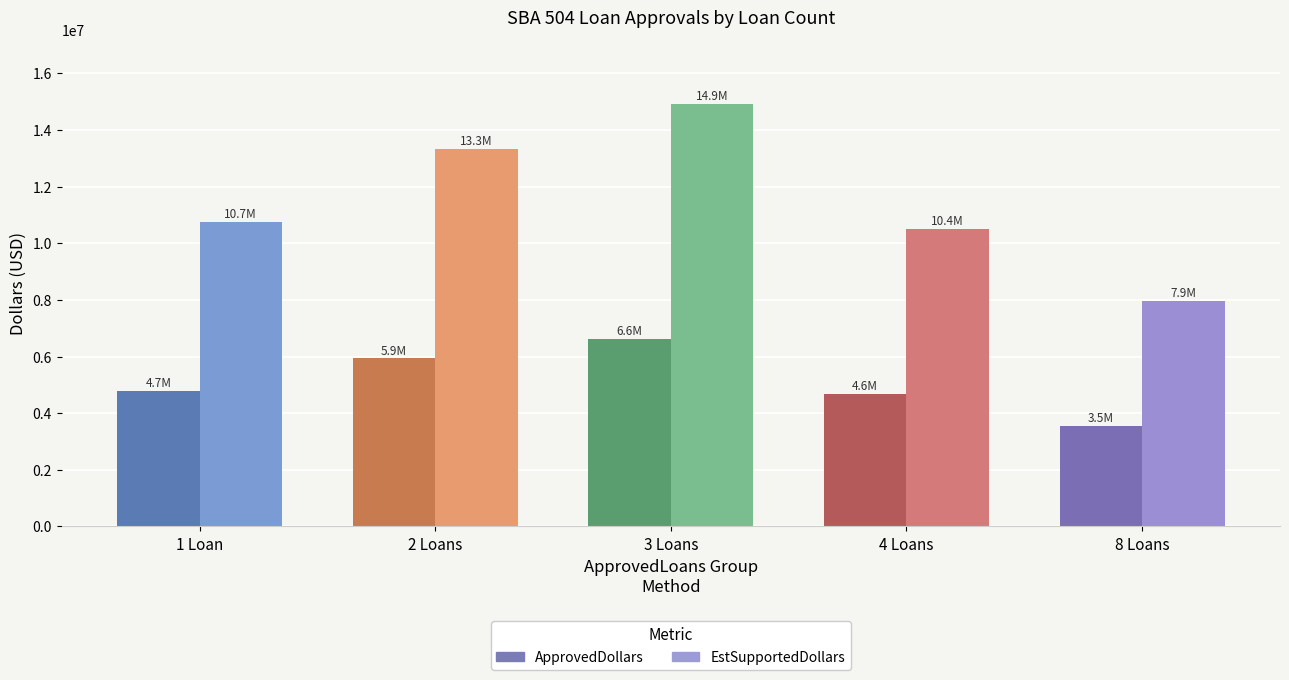

Does the chart contain any negative values?

No